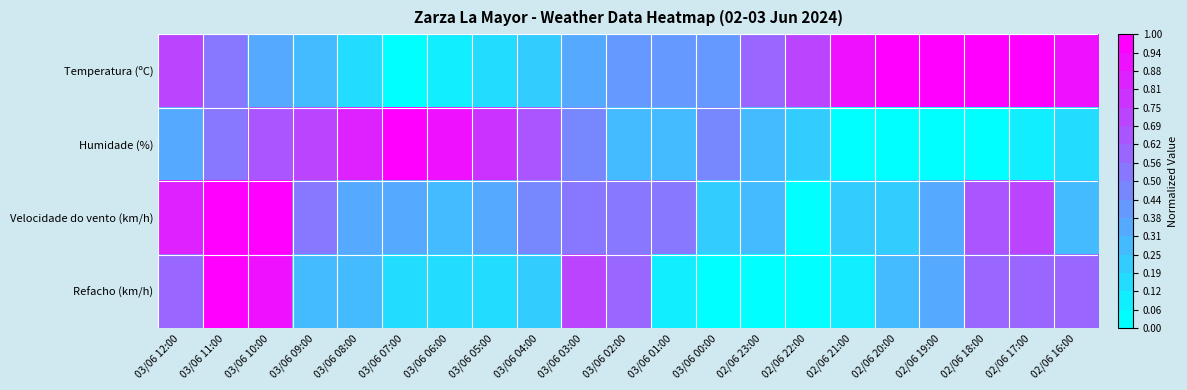

Which category has the highest value across all series?

02/06 19:00